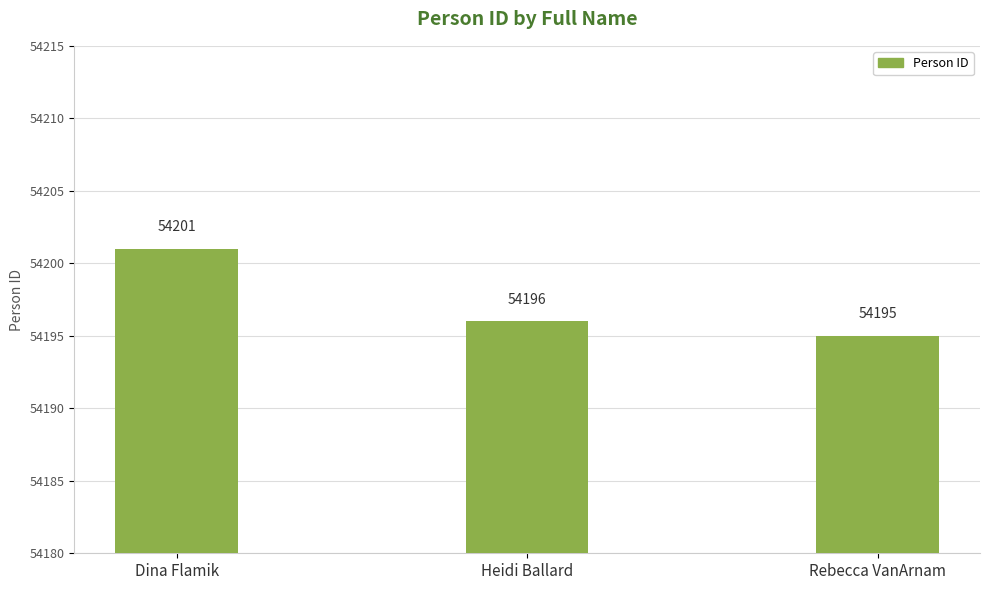

Reading left to right, list all the values displayed in this chart.

54201	54196	54195